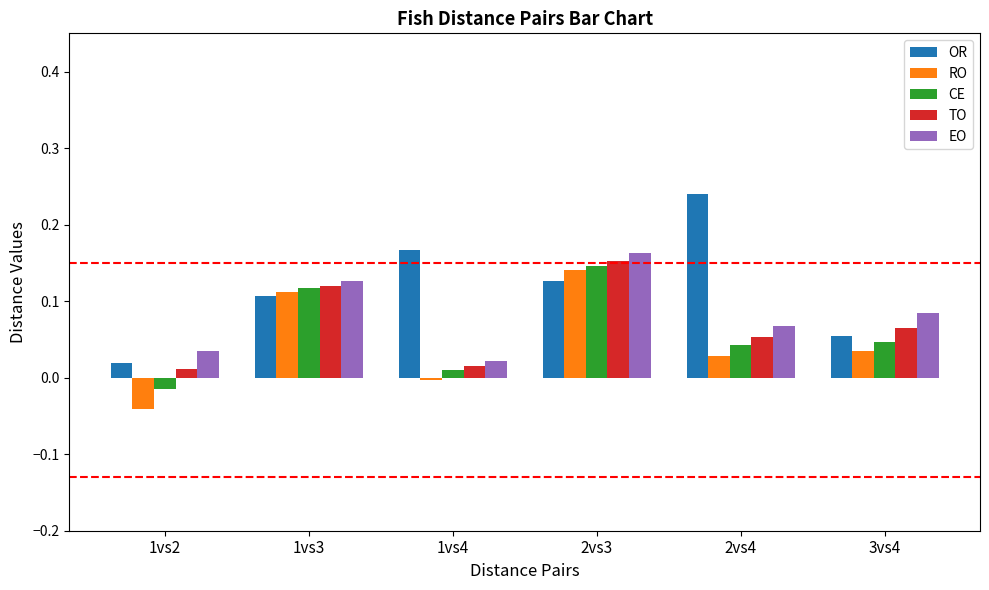

Are the bars horizontal?

No